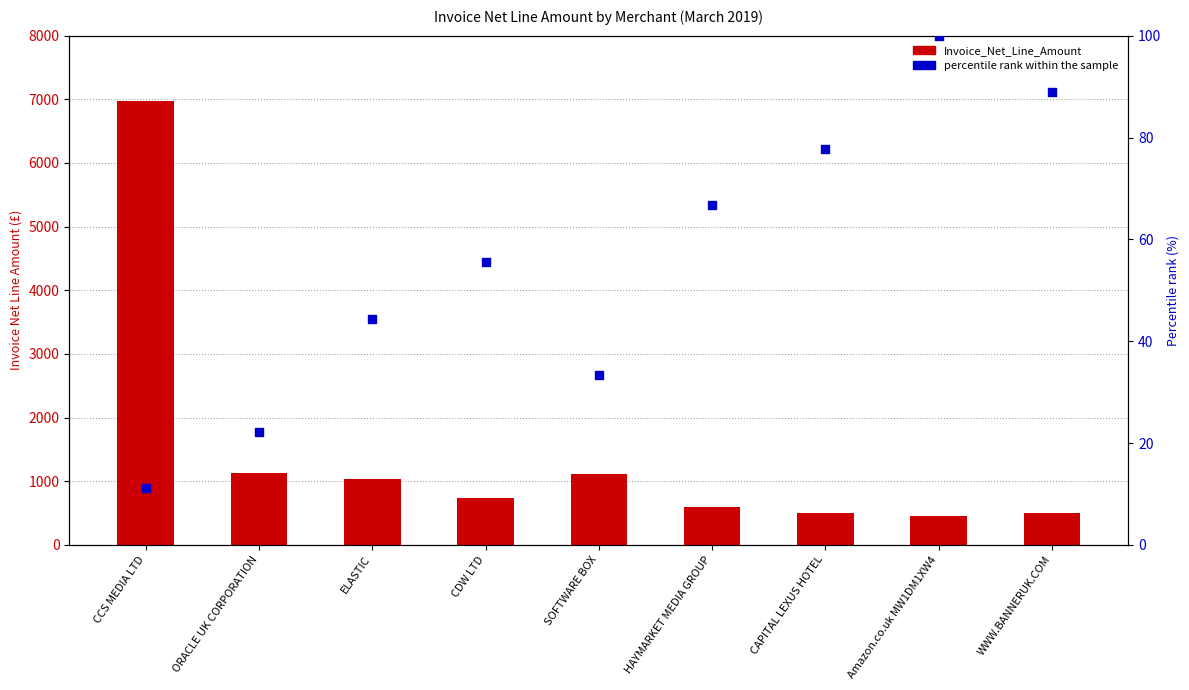

Which series reaches the maximum Y coordinate?

Invoice_Net_Line_Amount